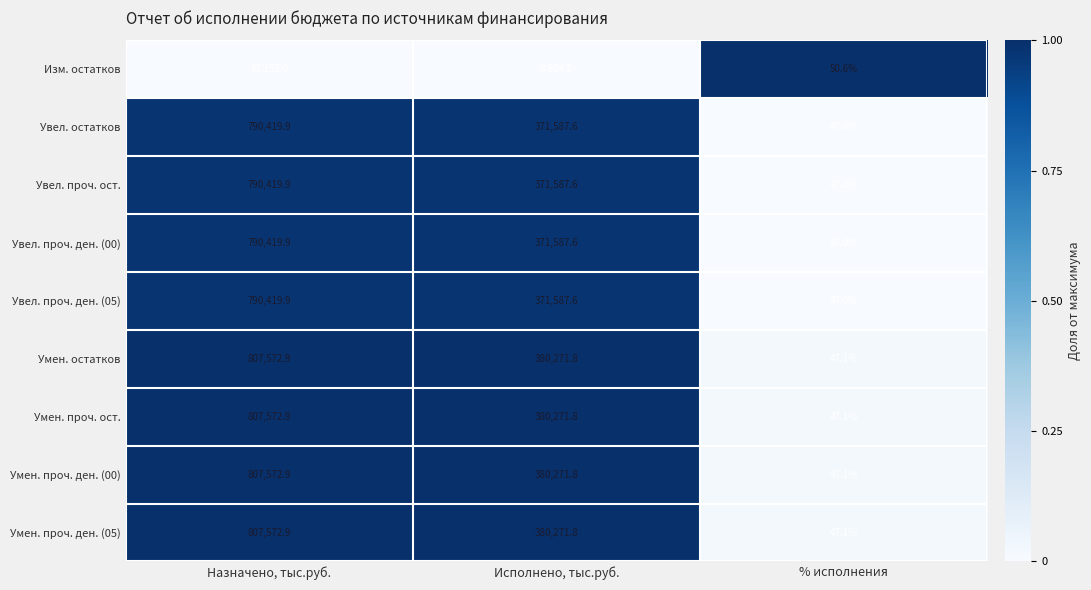

The value of Умен. проч. ден. (05) at Исполнено, тыс.руб. is 254059.5. True or false?

False